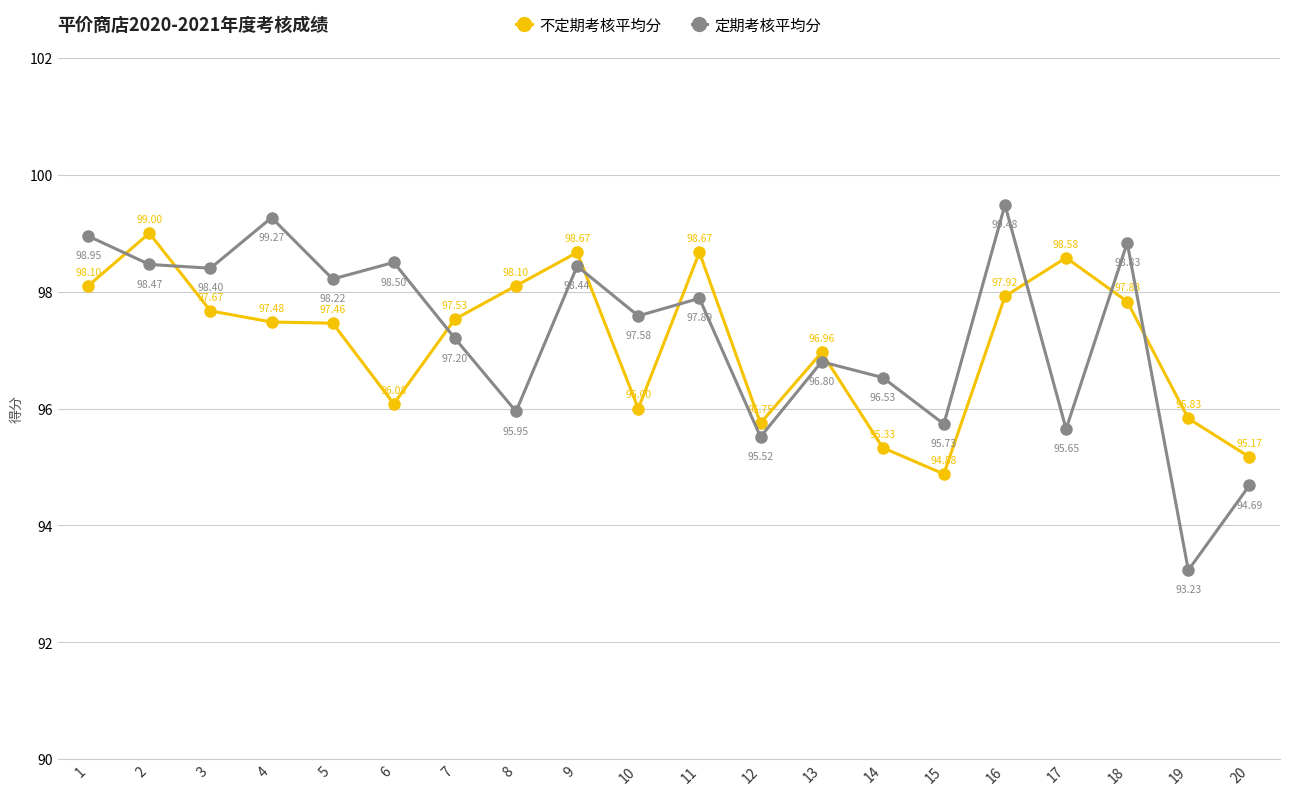

Which category has the highest value in the 定期考核平均分 series?

16